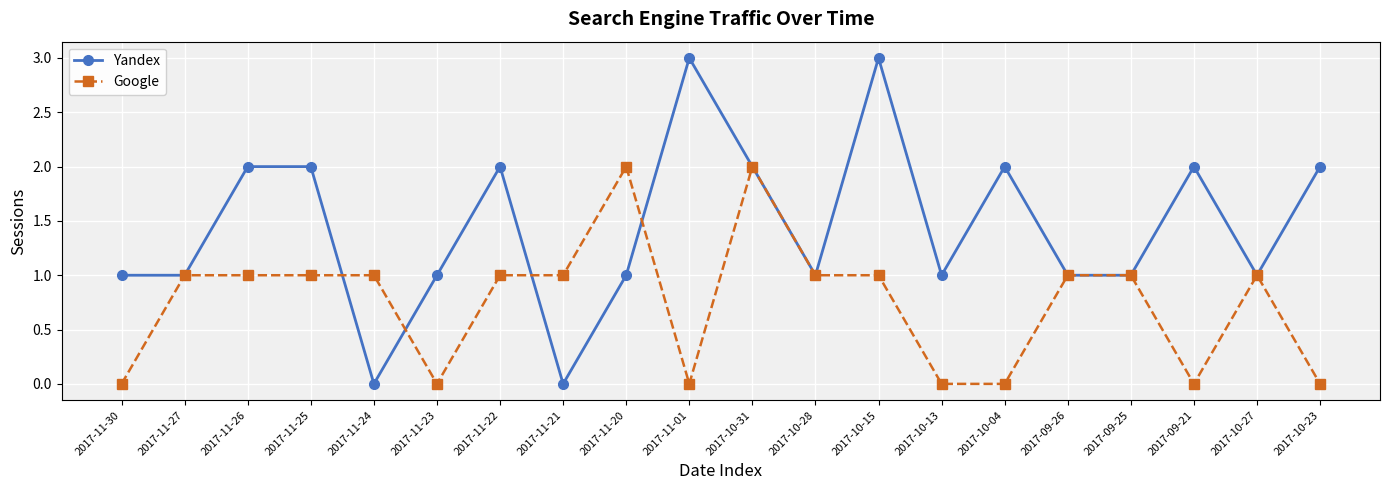

Reading left to right, list all the values displayed in this chart.

Yandex: 1	1	2	2	0	1	2	0	1	3	2	1	3	1	2	1	1	2	1	2
Google: 0	1	1	1	1	0	1	1	2	0	2	1	1	0	0	1	1	0	1	0